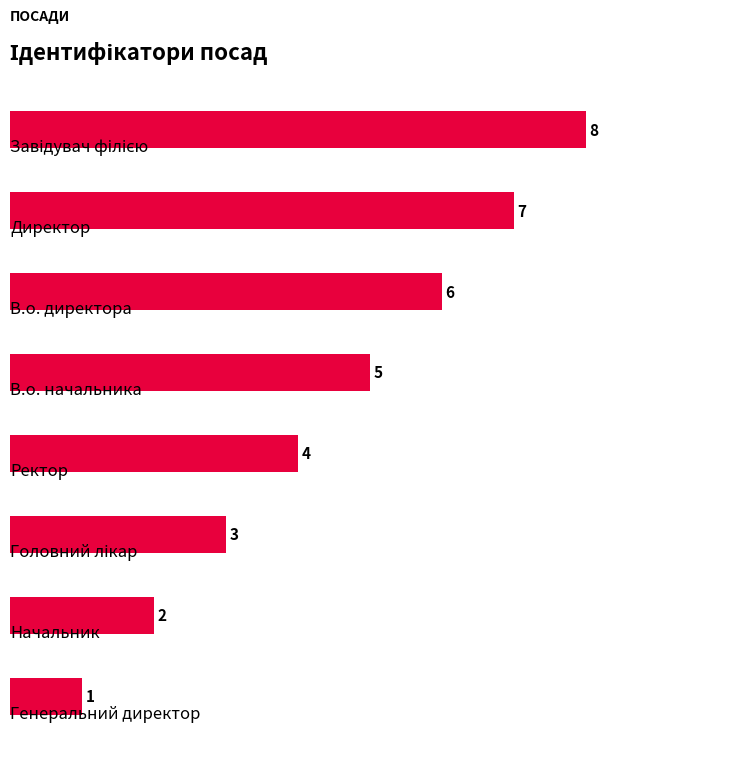

Rank the categories by value from lowest to highest.

7, 6, 5, 4, 3, 2, 1, 0